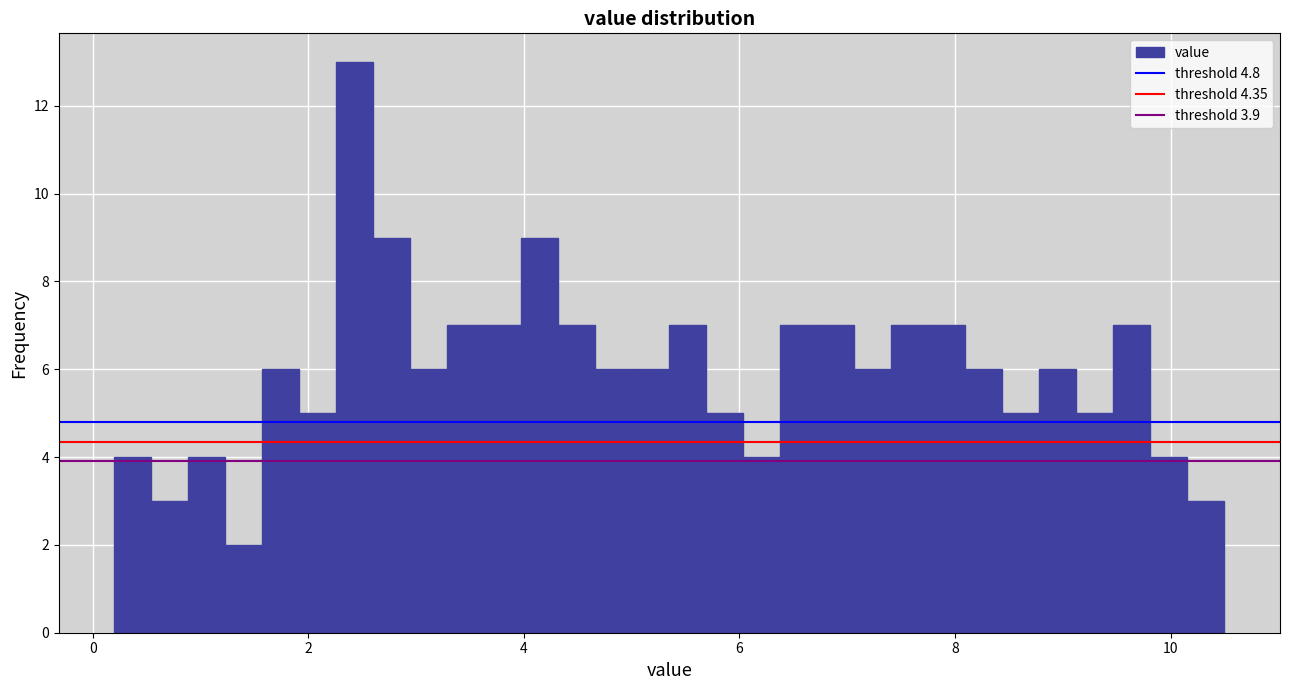

Around what value on the x-axis is the tallest bar? Give the approximate position of its centre, as read against the axis.

2.4